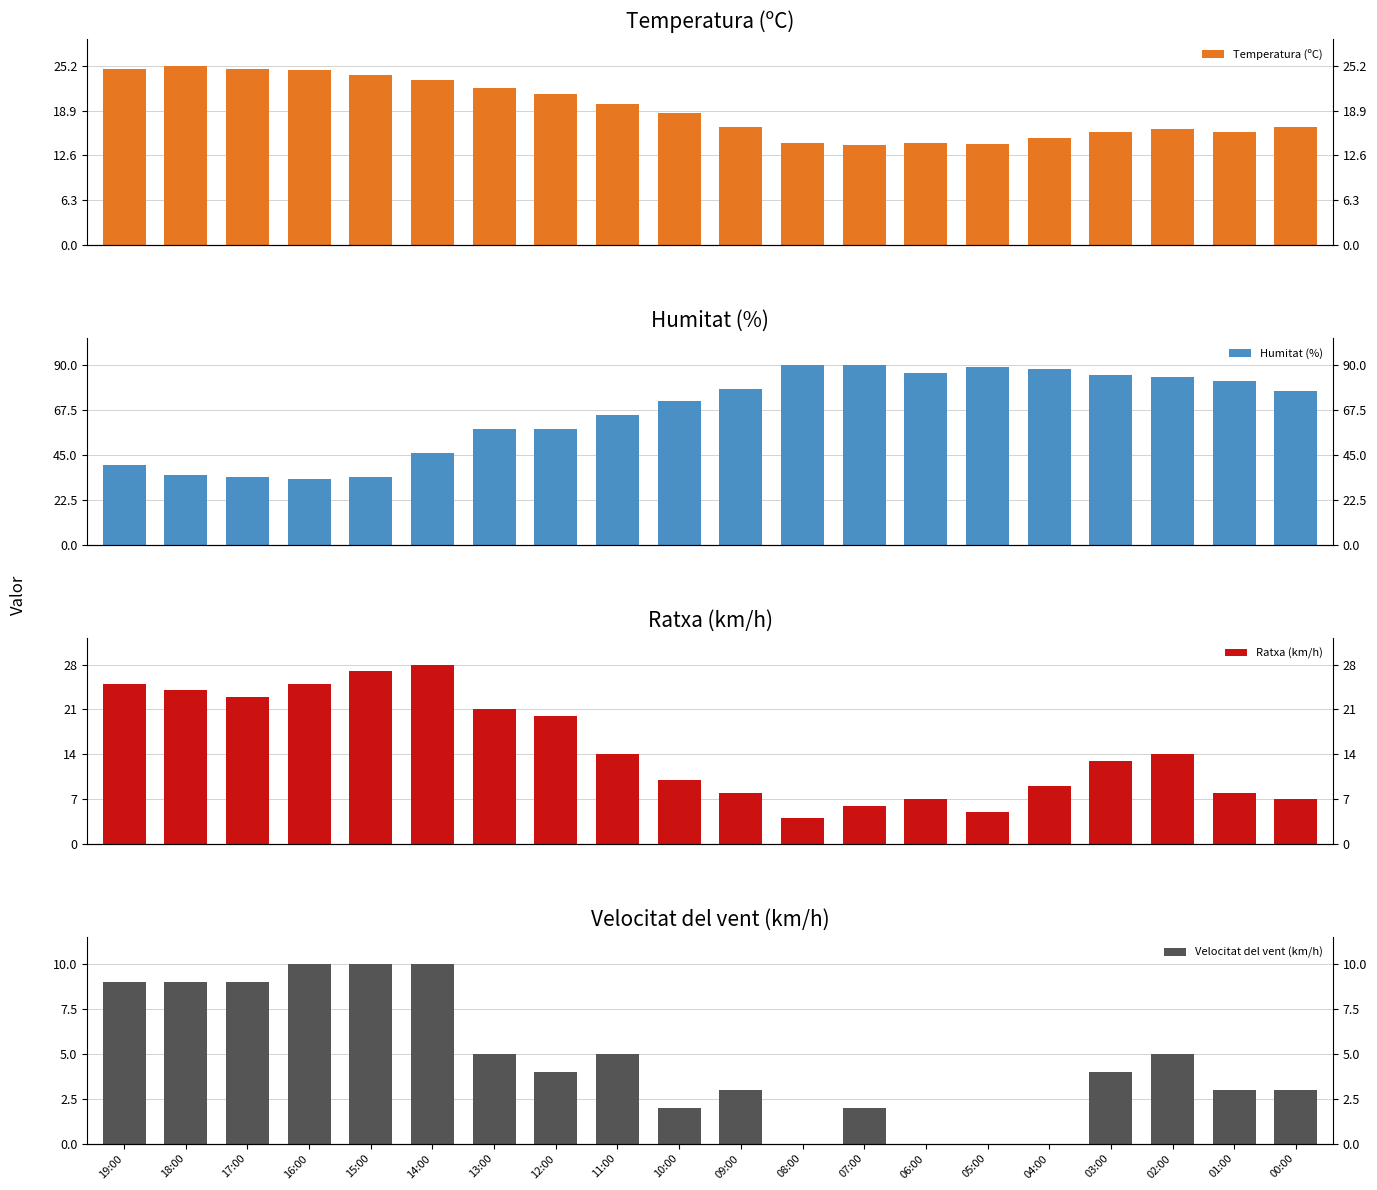

Which has a higher value, 13:00 or 17:00?

17:00